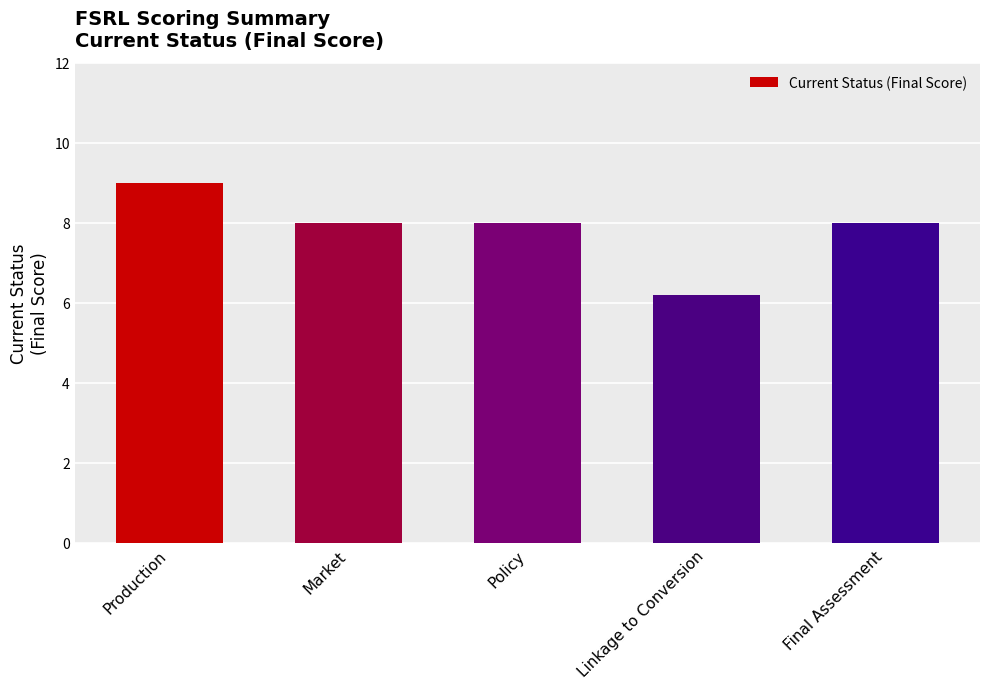

At which category does the chart reach its minimum across all series?

Linkage to Conversion